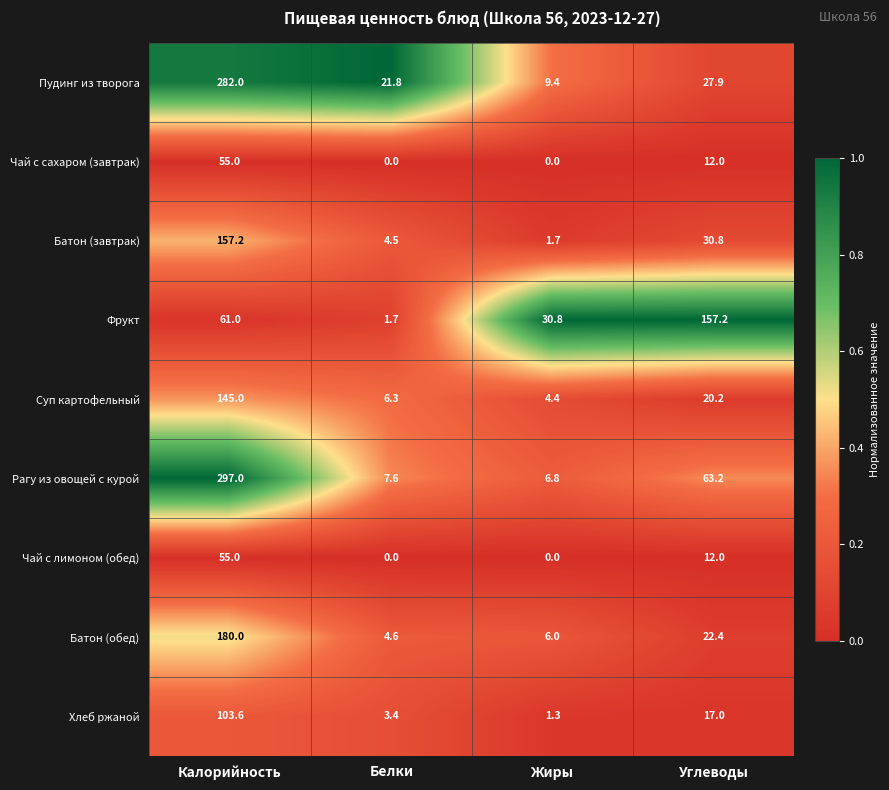

What is the maximum value for Фрукт?

157.2